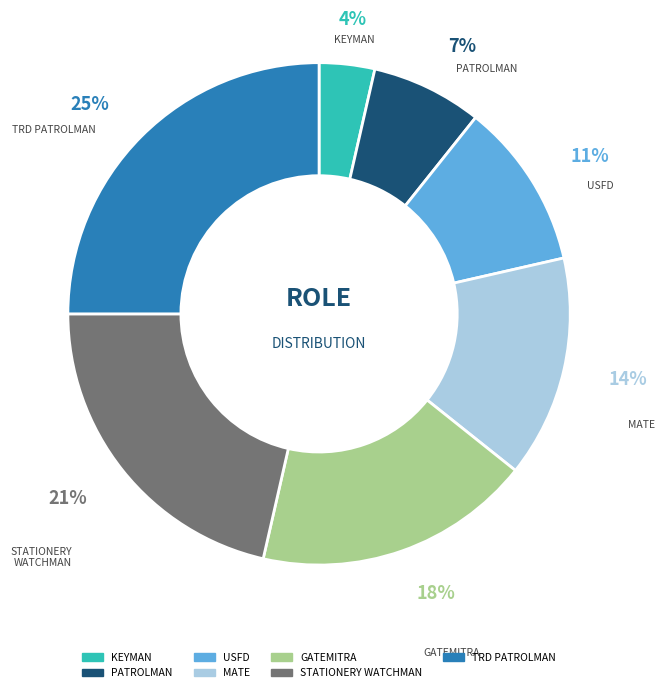

Do STATIONERY WATCHMAN and PATROLMAN together represent more than half of the pie?

No